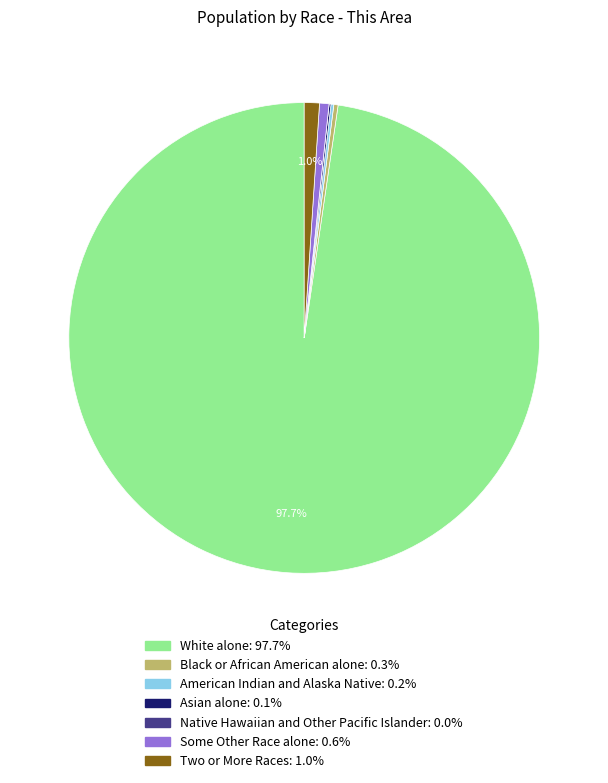

Is it true that Black or African American alone is 0% of the pie?

True